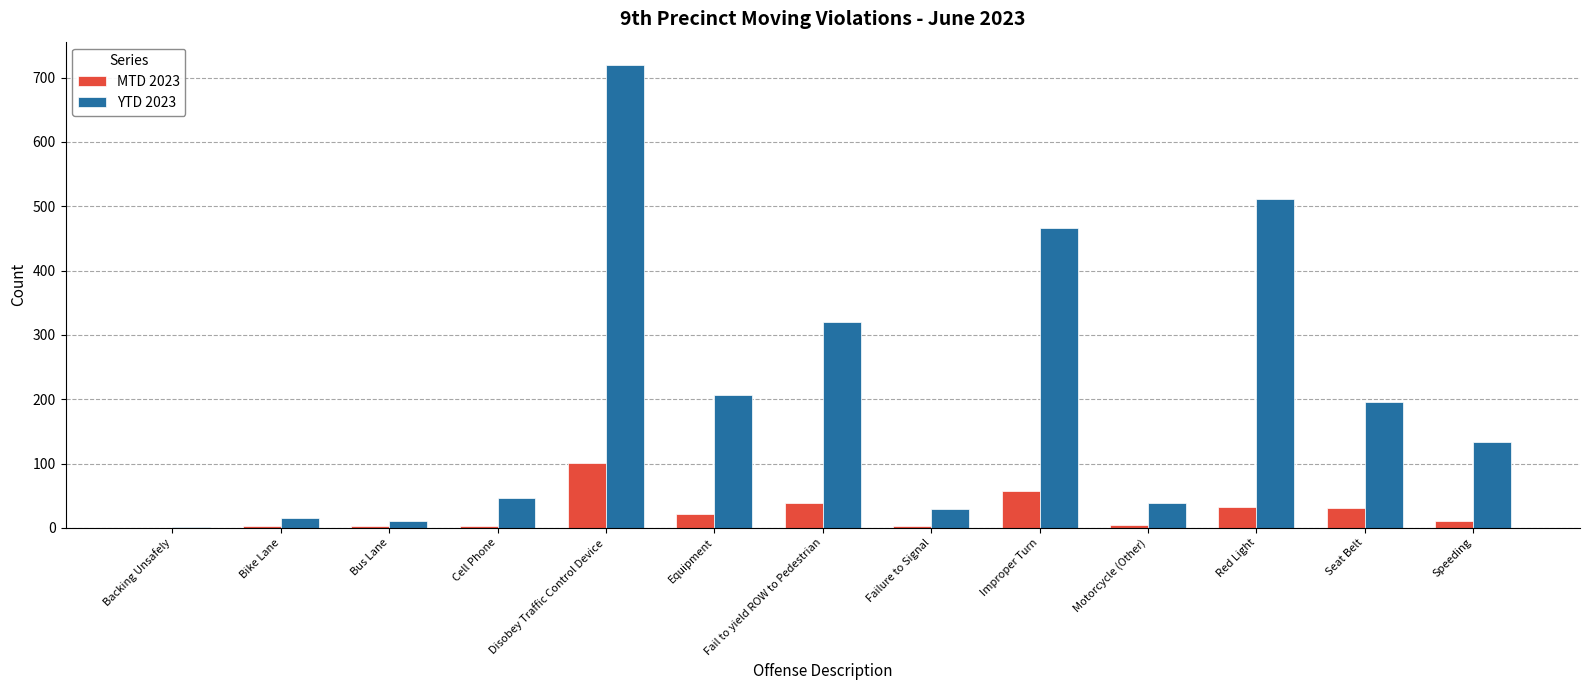

Which category has the highest value in the MTD 2023 series?

Disobey Traffic Control Device